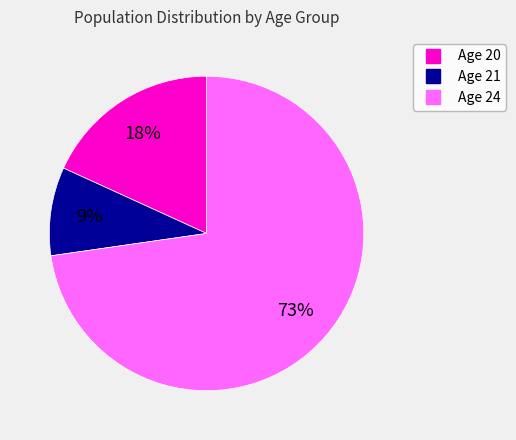

To the nearest percent, what is the difference between the largest and smallest slice percentages?

64%